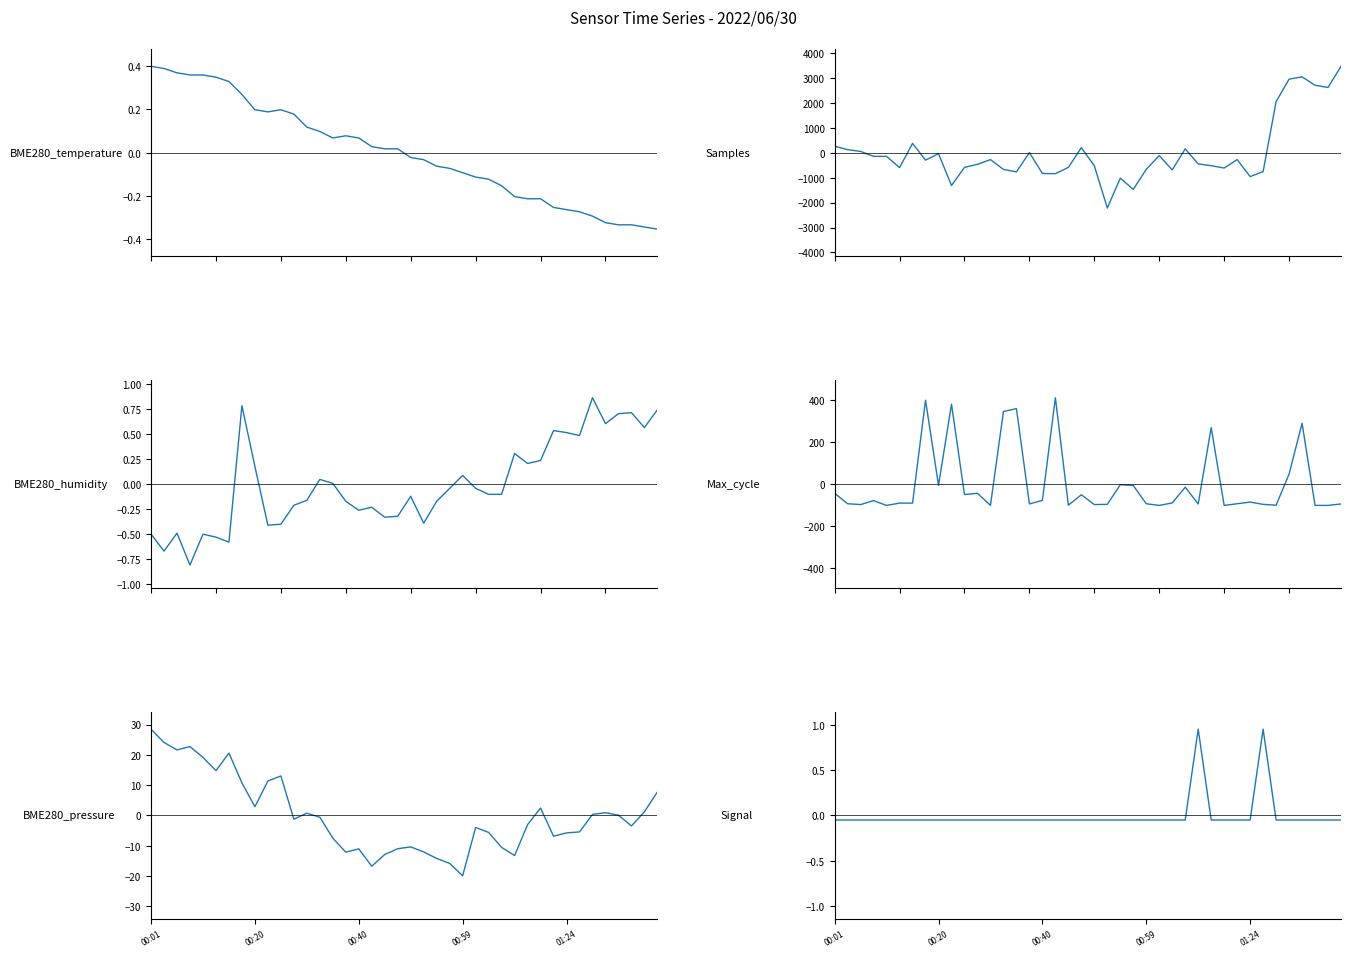

What is the total value across all series at 19?

136.9